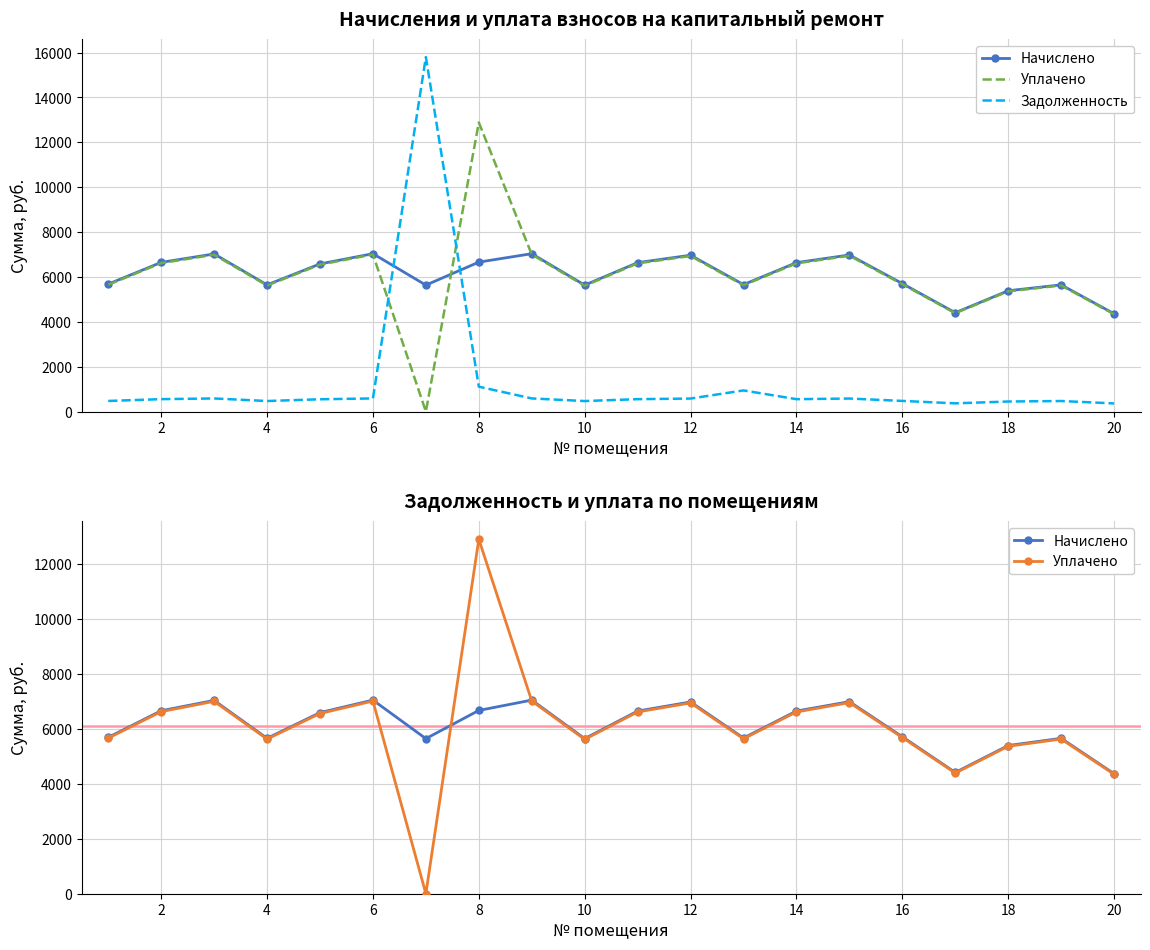

At how many categories does at least one series exceed 15417?

1